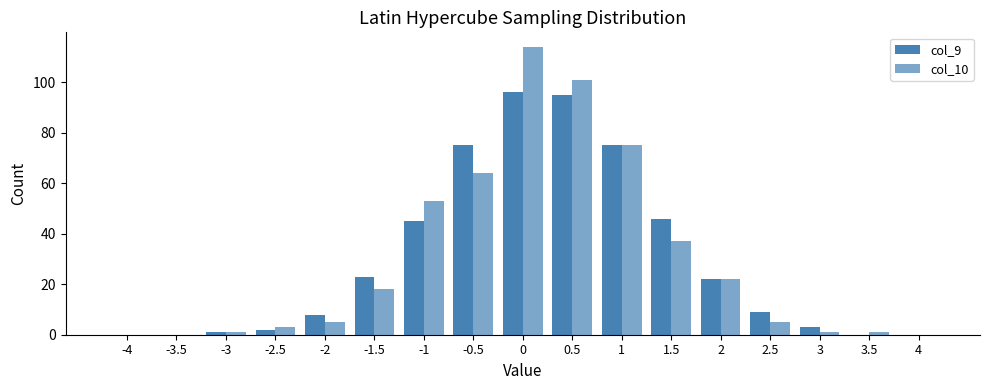

List the labels in order of col_9 value, largest first.

0, 0.5, -0.5, 1, 1.5, -1, -1.5, 2, 2.5, -2, 3, -2.5, -3, -4, -3.5, 3.5, 4